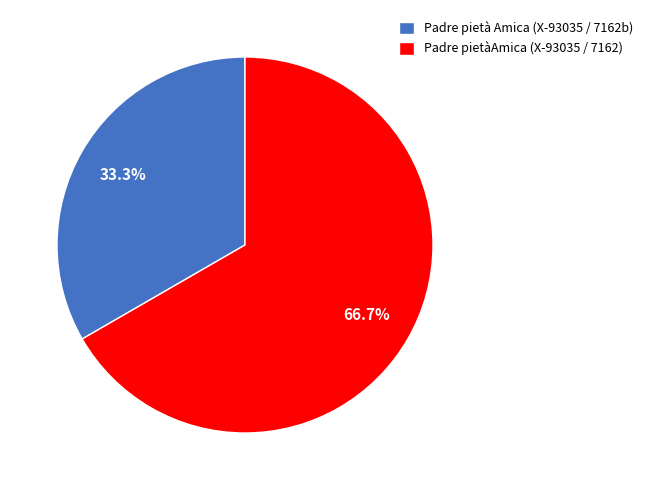

Which slice represents more than half of the pie?

Padre pietàAmica (X-93035 / 7162)